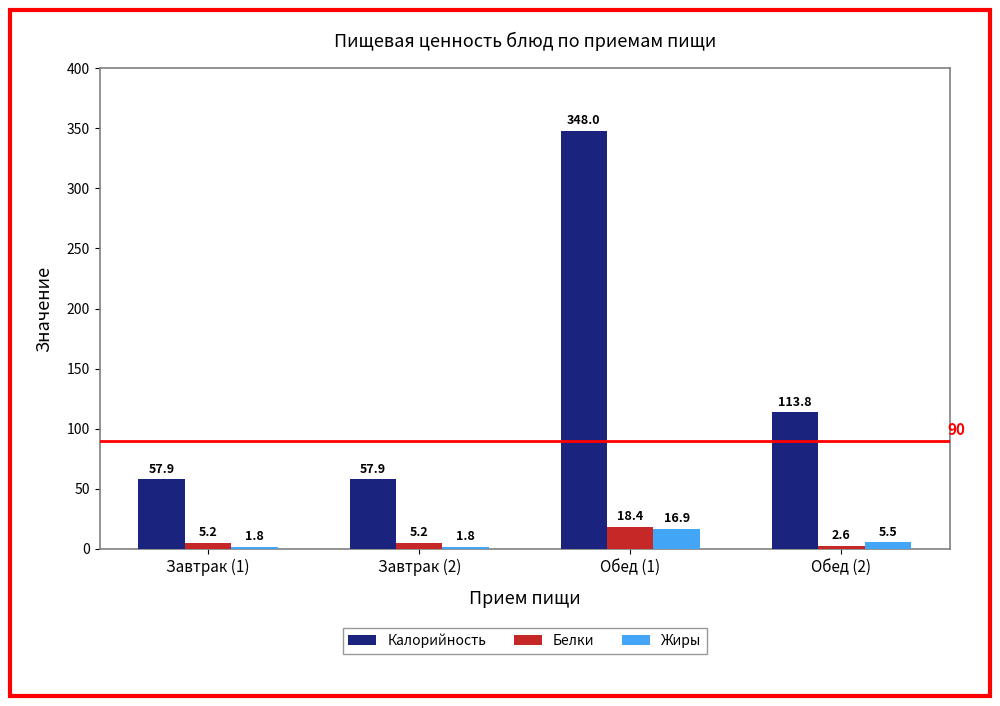

Rank the series at Завтрак (1) from highest to lowest value.

Калорийность, Белки, Жиры